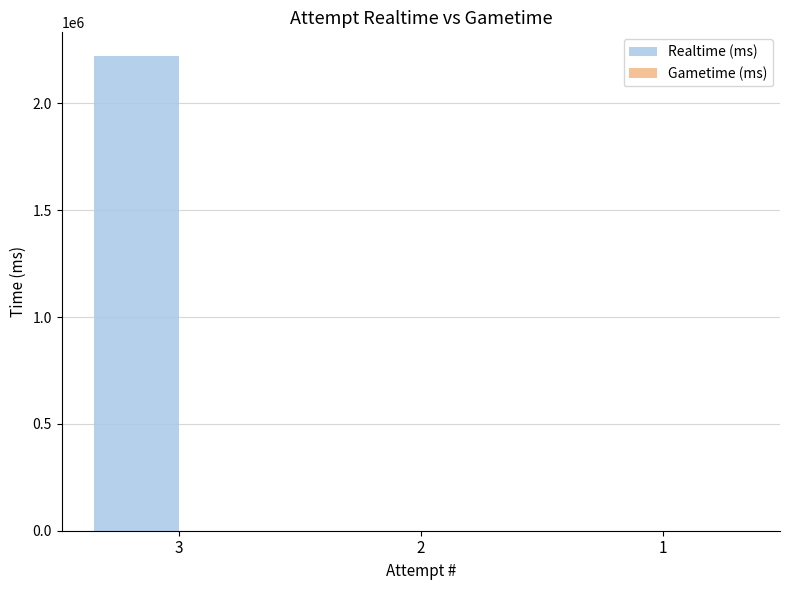

What is the maximum value shown in the chart?

2221846